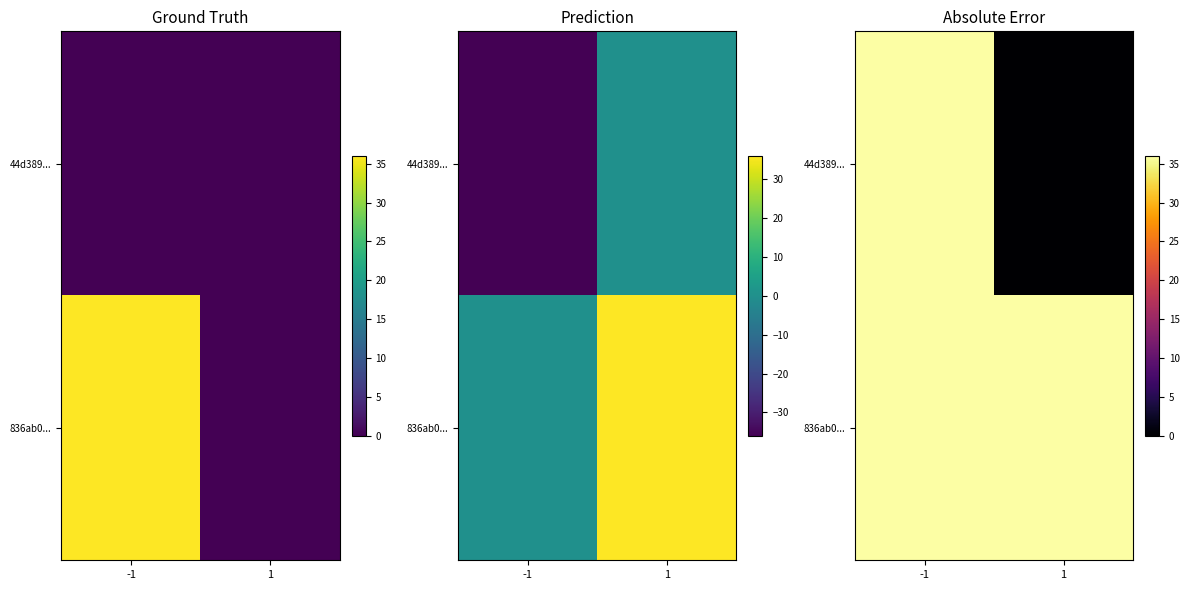

Rank the series at 1 from lowest to highest value.

44d389..., 836ab0...